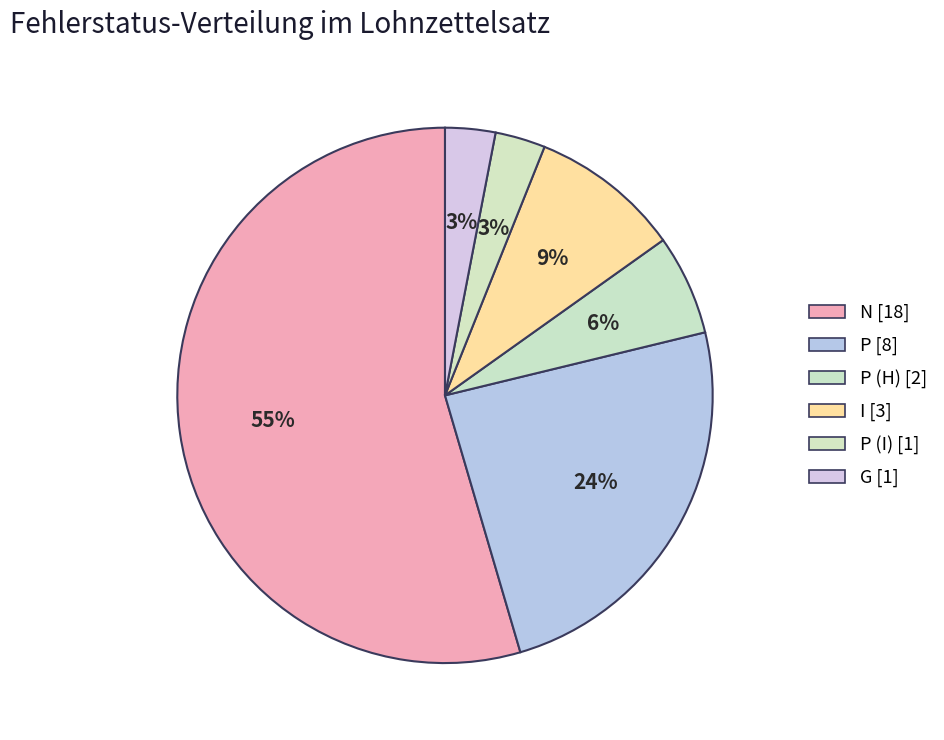

Count the number of slices in the pie.

6